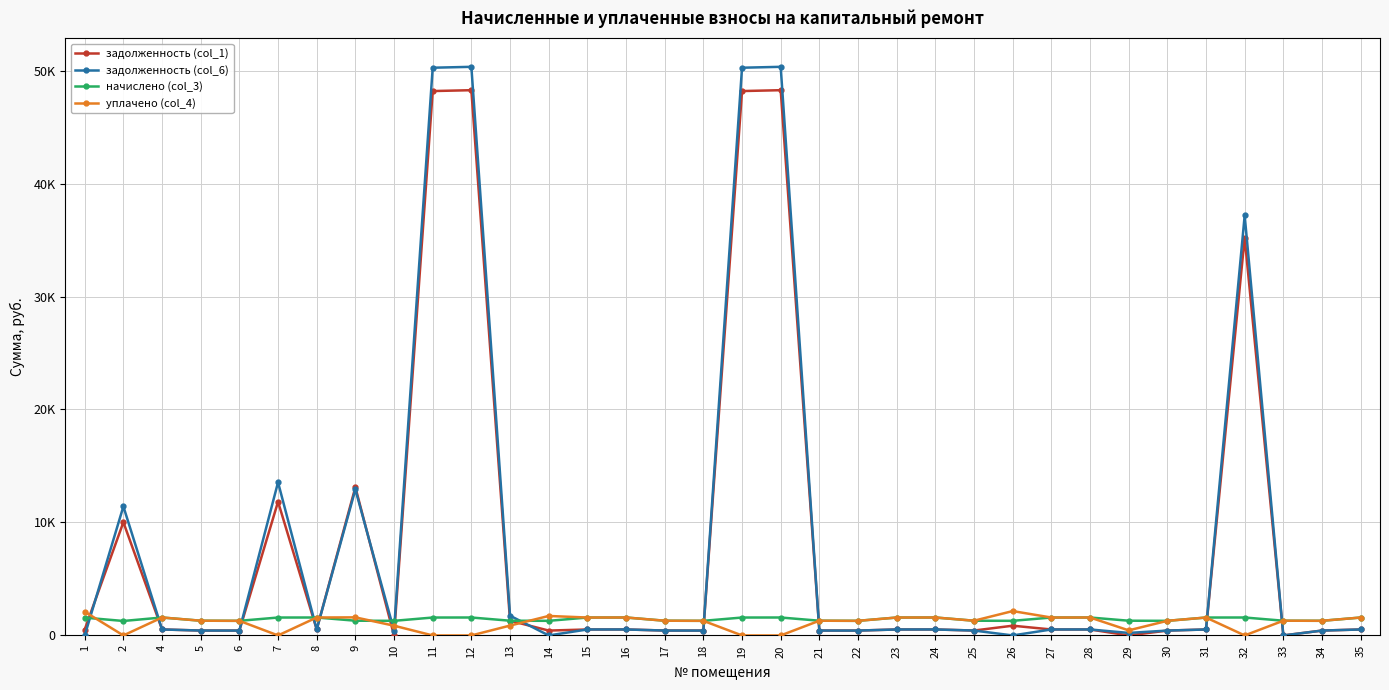

What is the difference between the задолженность (col_6) values at 14 and 13?

1747.5